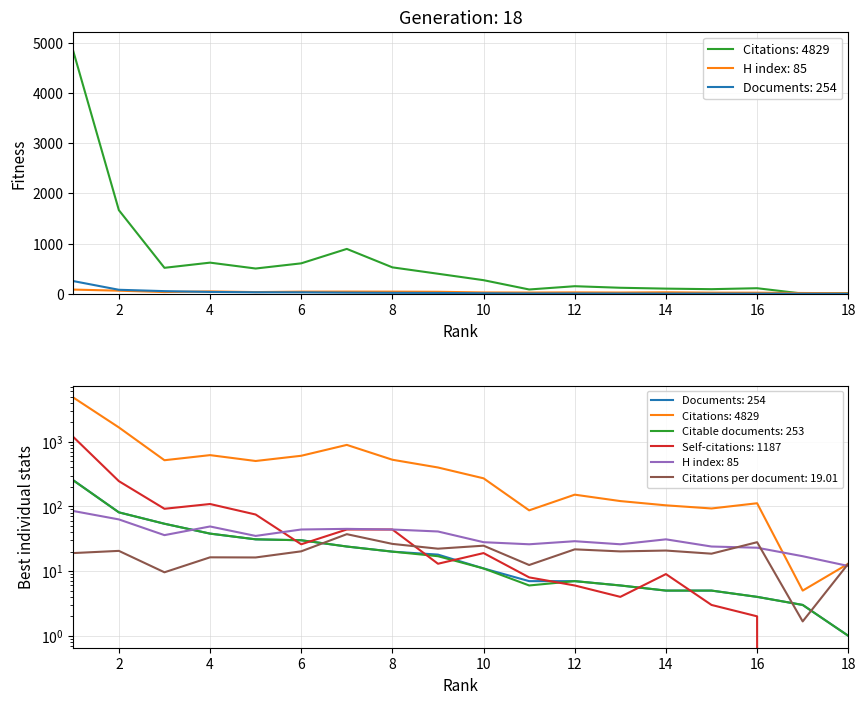

The value of Citations at 11 is 87.0. True or false?

True